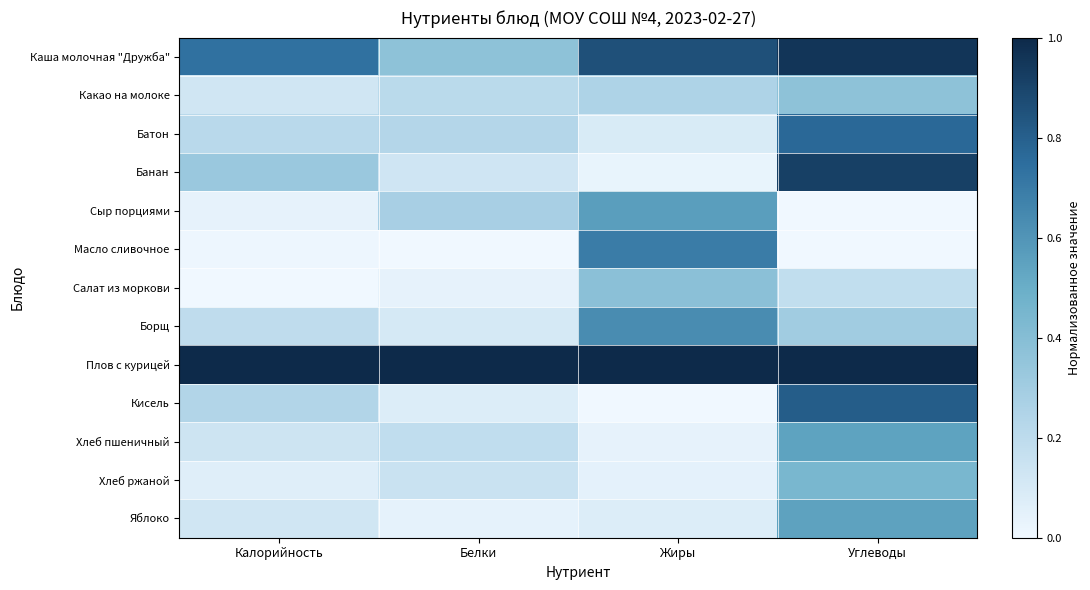

At how many categories does at least one series exceed 0?

4